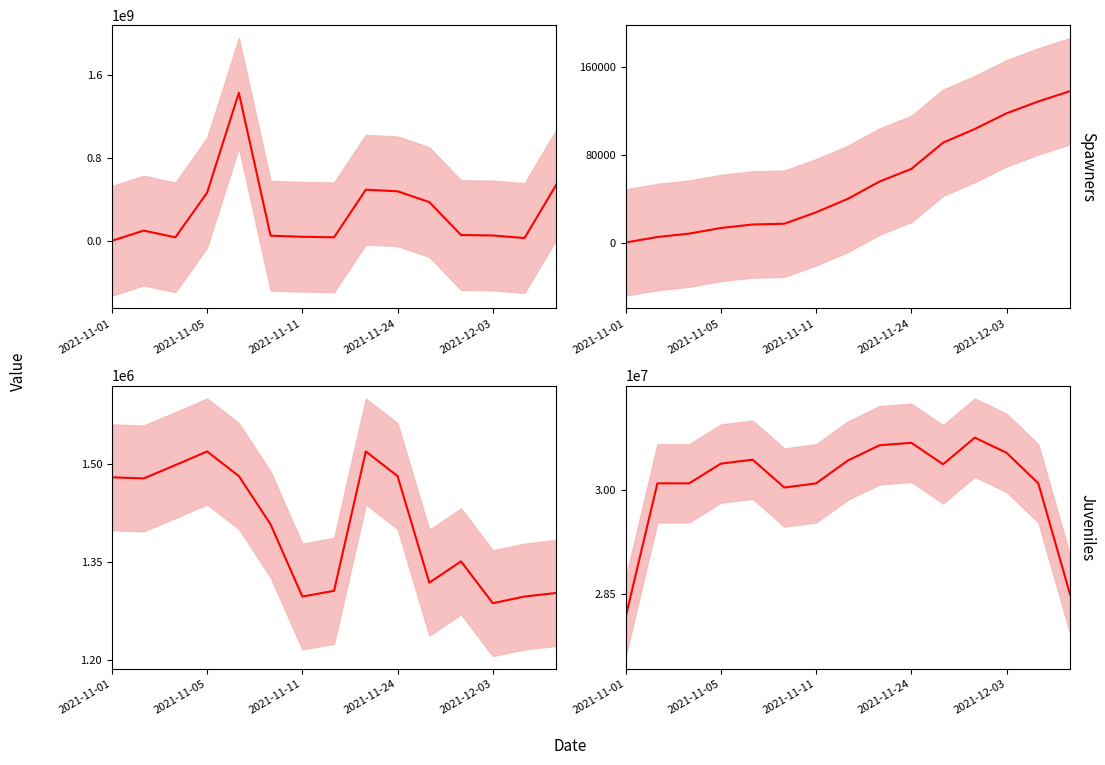

The Kode RUP mean series shows 30670893 at 2021-11-24. True or false?

True